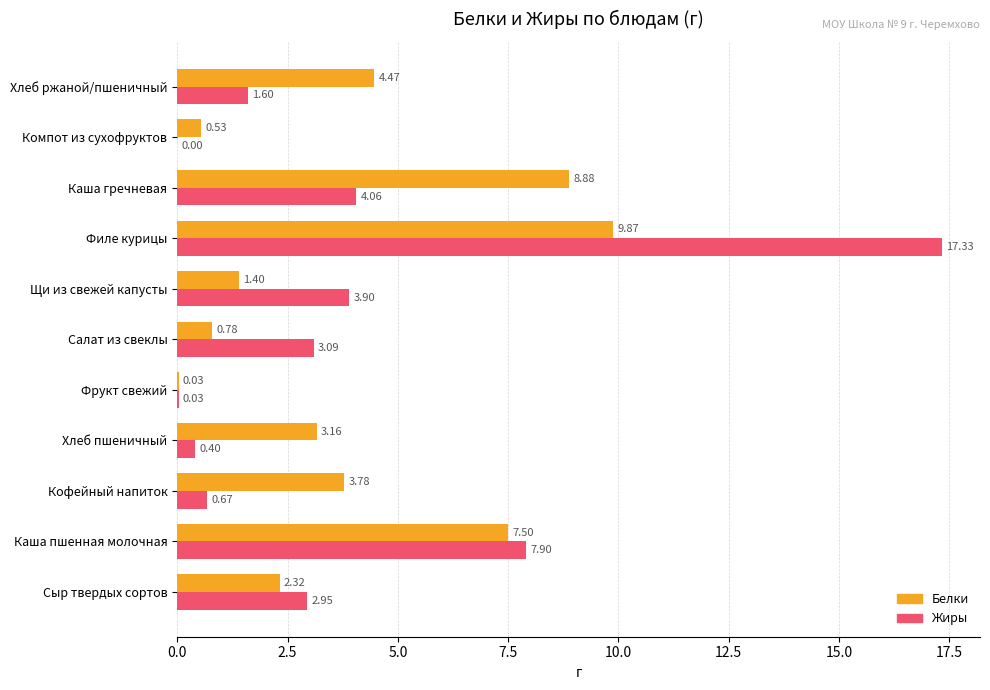

At which category does the chart reach its peak across all series?

Филе курицы